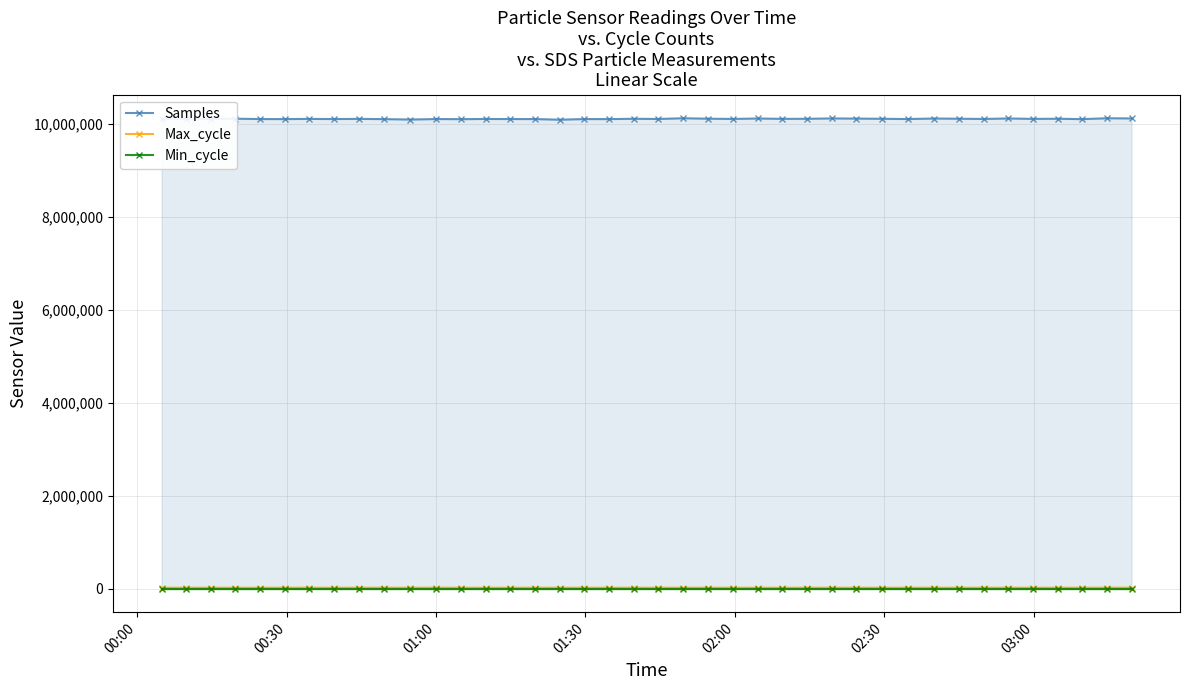

Which series has the widest spread of values?

Samples